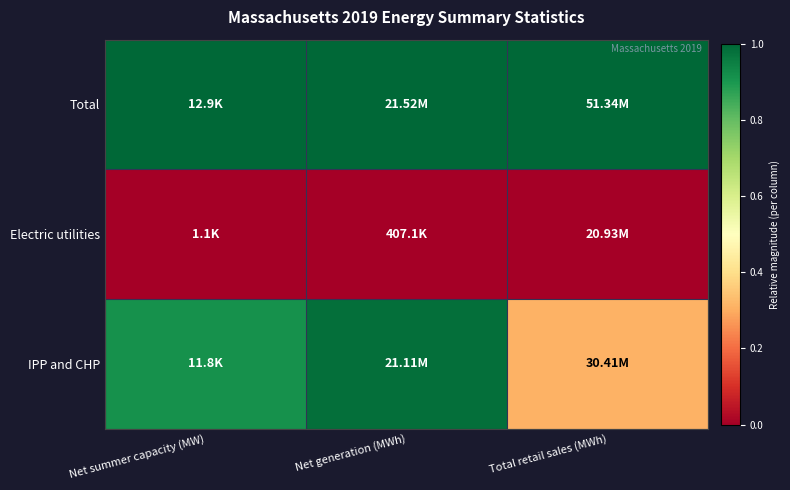

Rank the series by their maximum value, from highest to lowest.

Total, IPP and CHP, Electric utilities